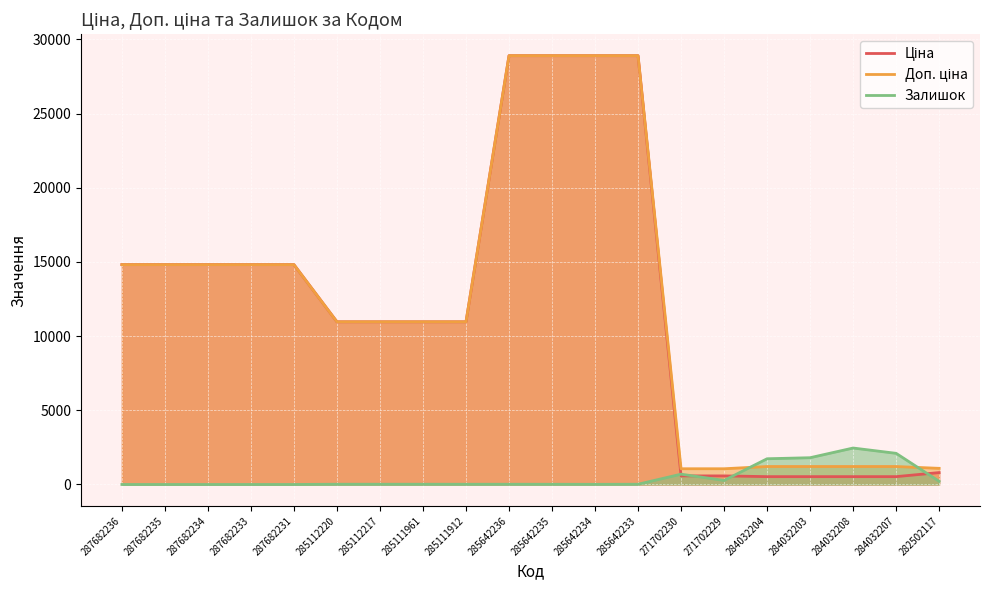

What is the total value across all series at 285112220?

21945.8